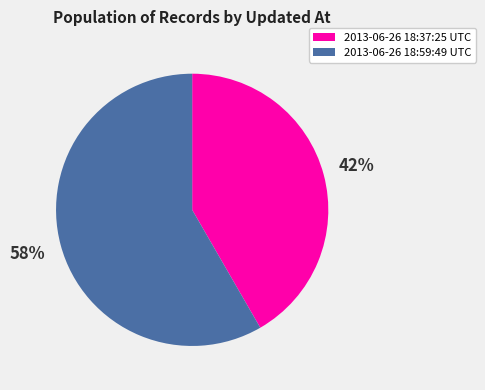

To the nearest percent, what portion does 2013-06-26 18:59:49 UTC represent?

58%